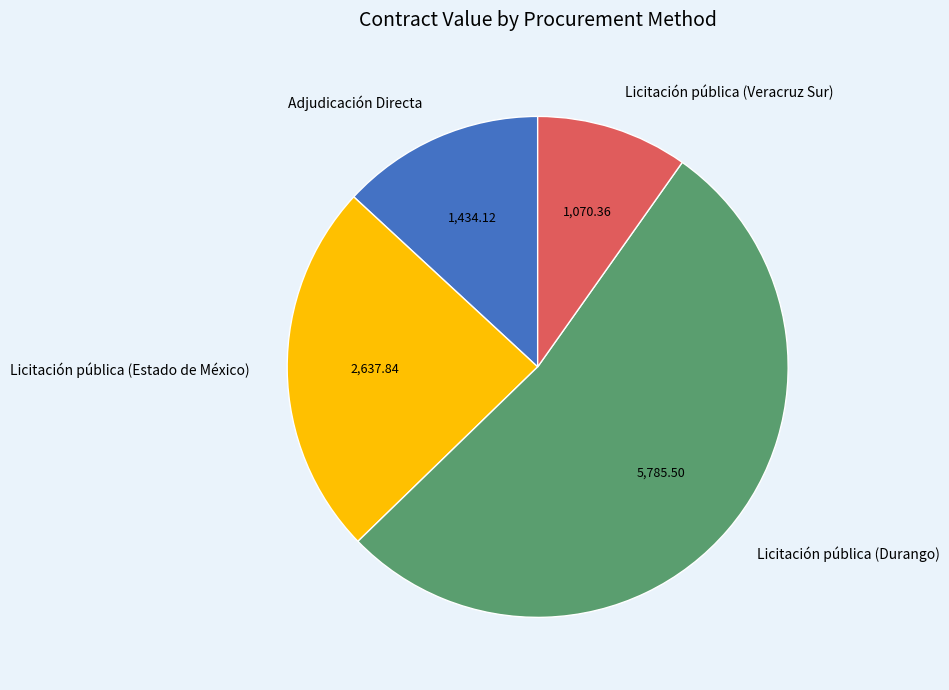

What is the ratio of the value at Licitación pública (Estado de México) to the value at Licitación pública (Durango)?

0.5